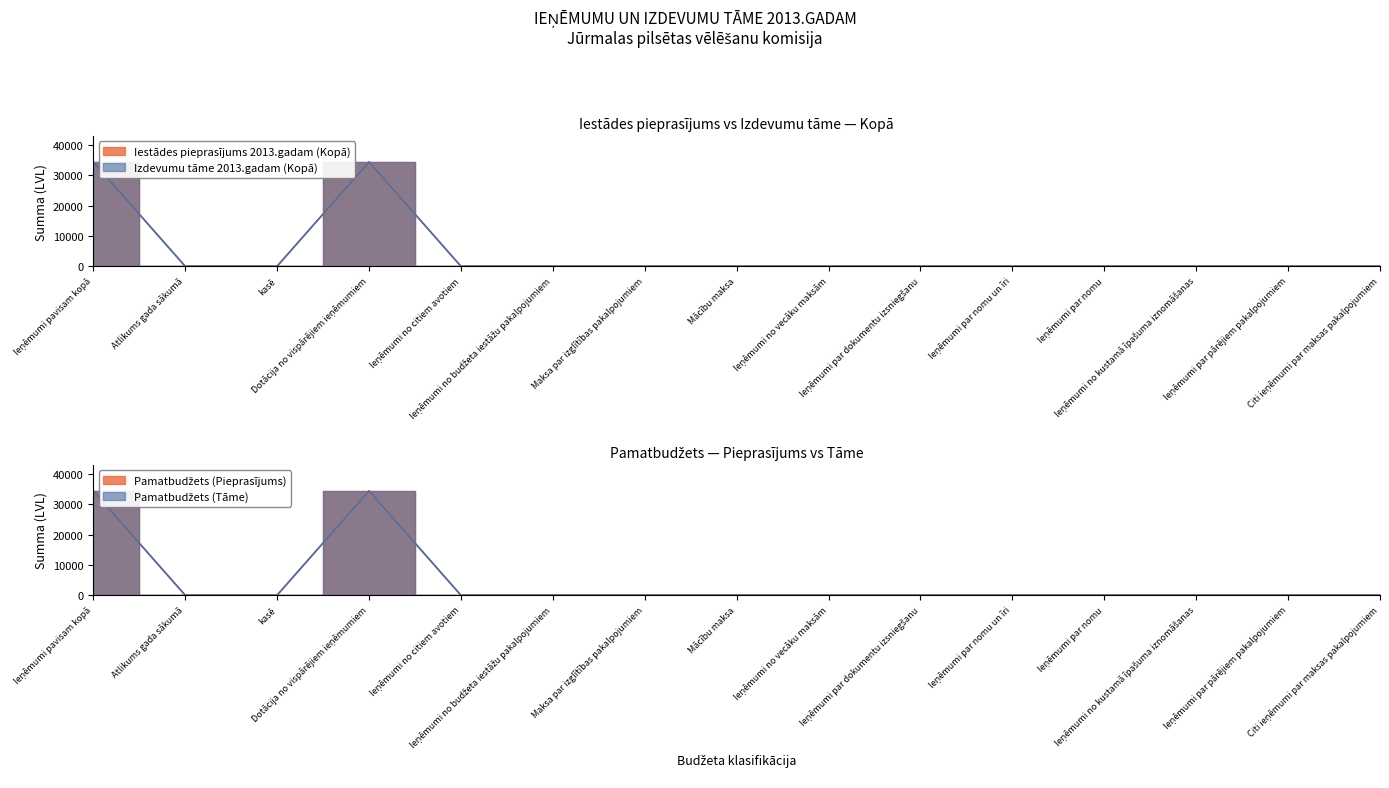

At how many categories does at least one series exceed 23150?

2